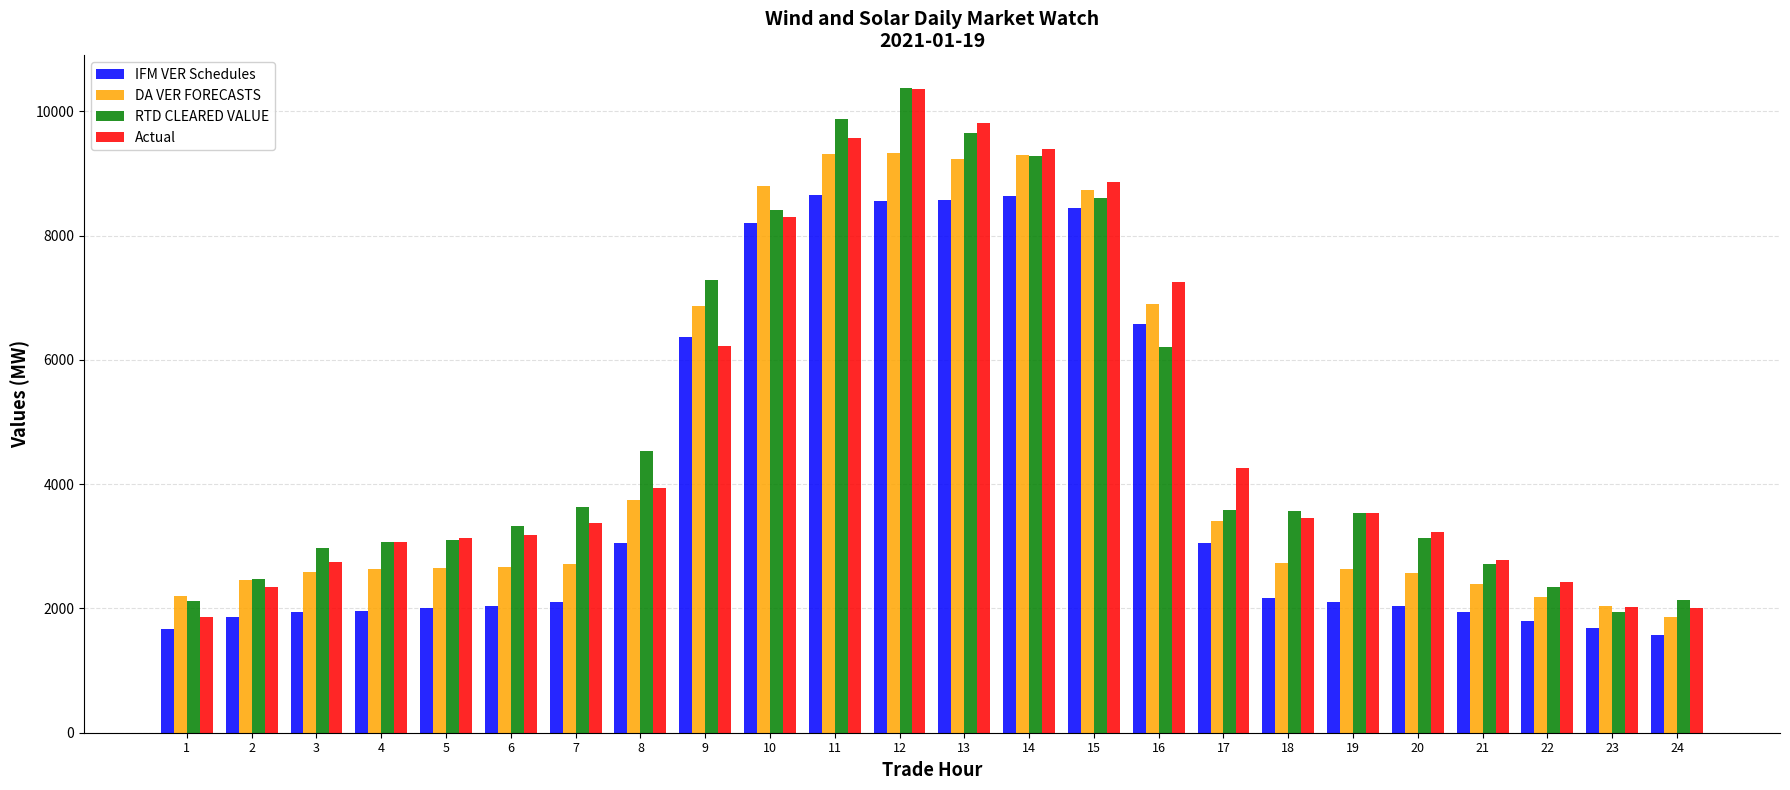

Between 8 and 18, which series saw the biggest shift?

DA VER FORECASTS